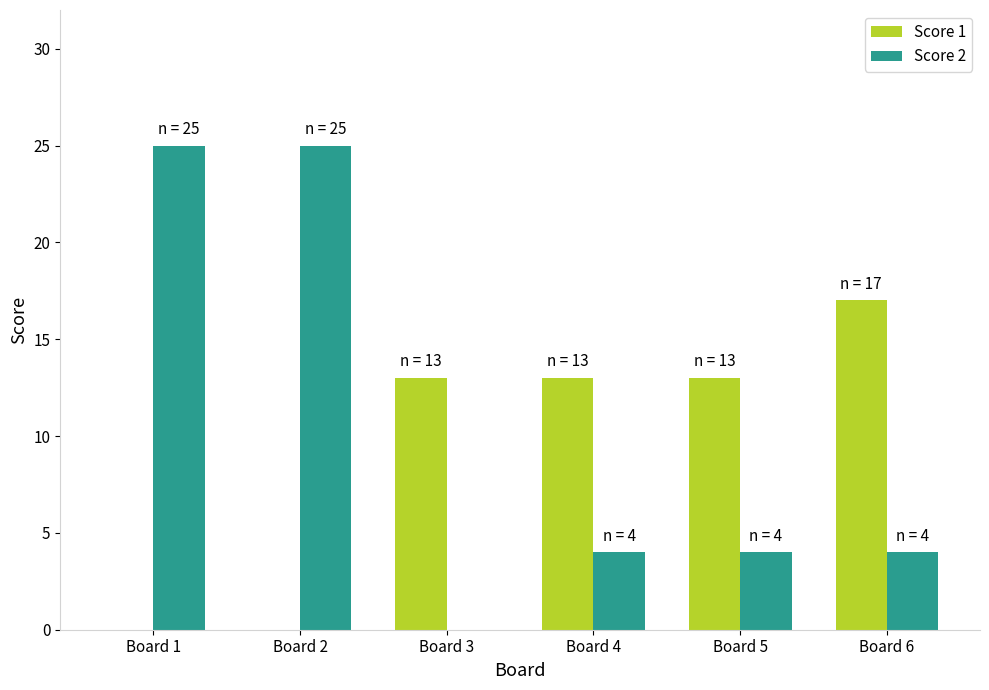

How many distinct data groups are displayed?

2